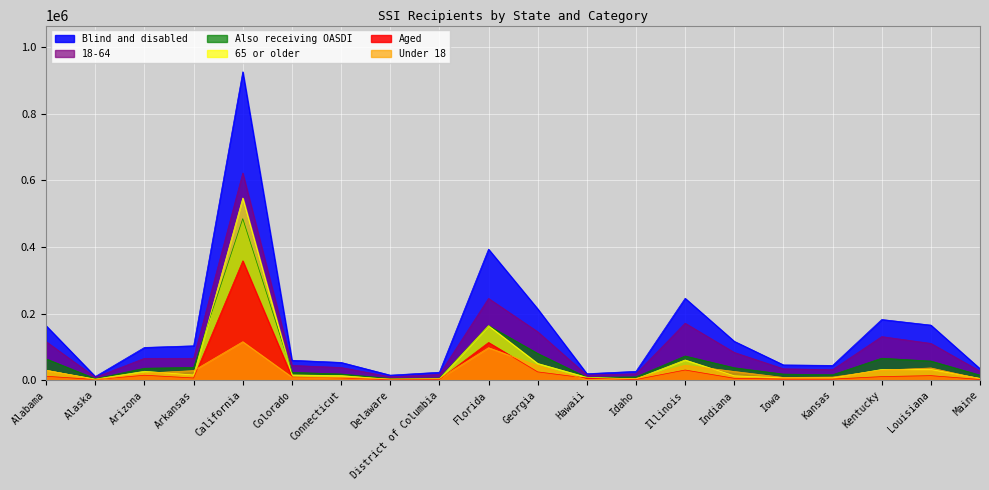

The Also receiving OASDI series shows 26861 at Maine. True or false?

False